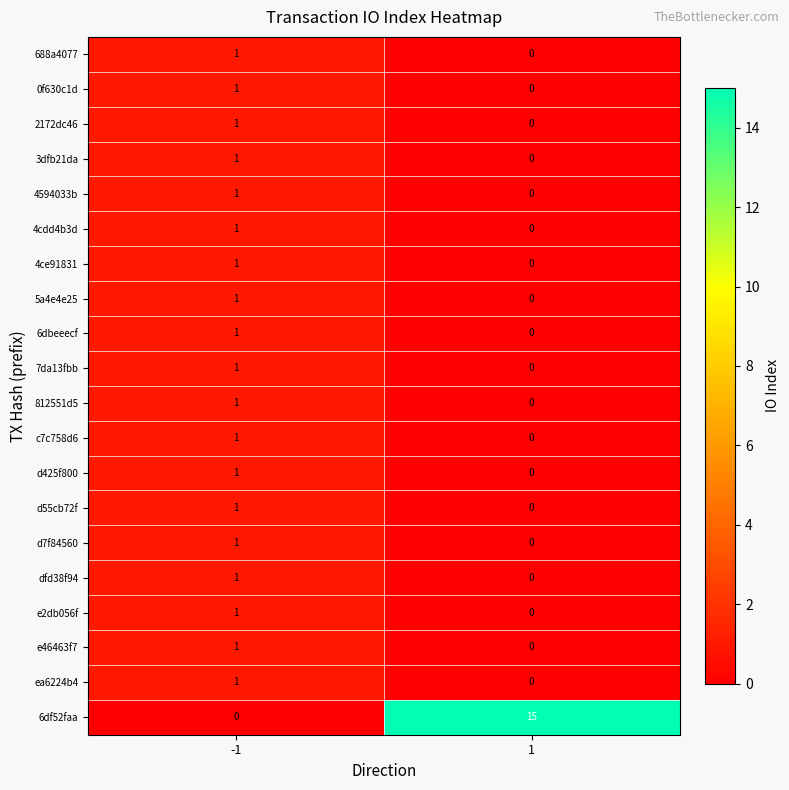

How many data points does each series have?

2